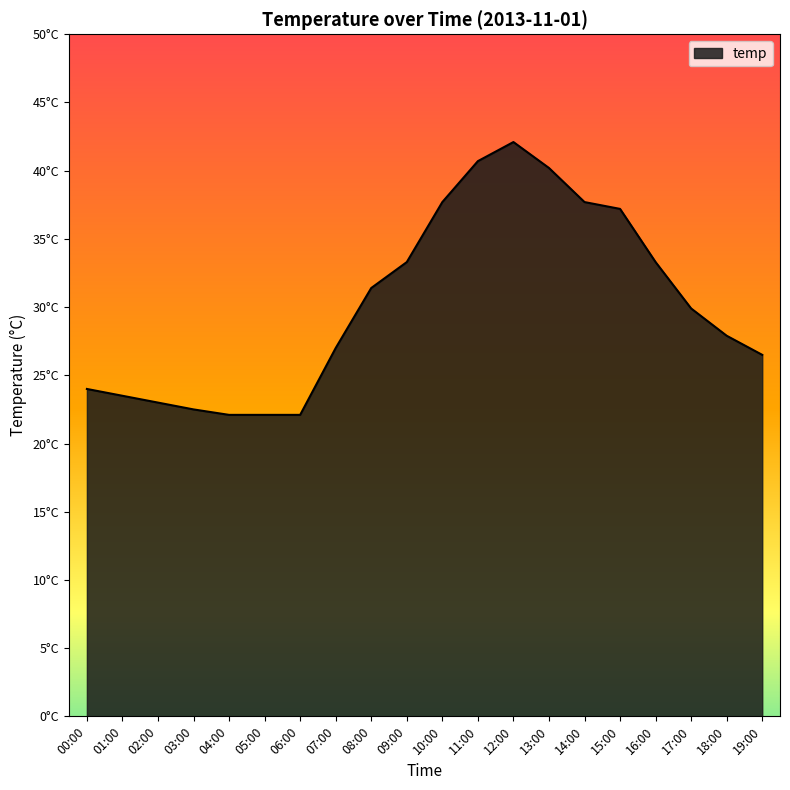

List the labels in order of value, smallest first.

04:00, 05:00, 06:00, 03:00, 02:00, 01:00, 00:00, 19:00, 07:00, 18:00, 17:00, 08:00, 09:00, 16:00, 15:00, 10:00, 14:00, 13:00, 11:00, 12:00